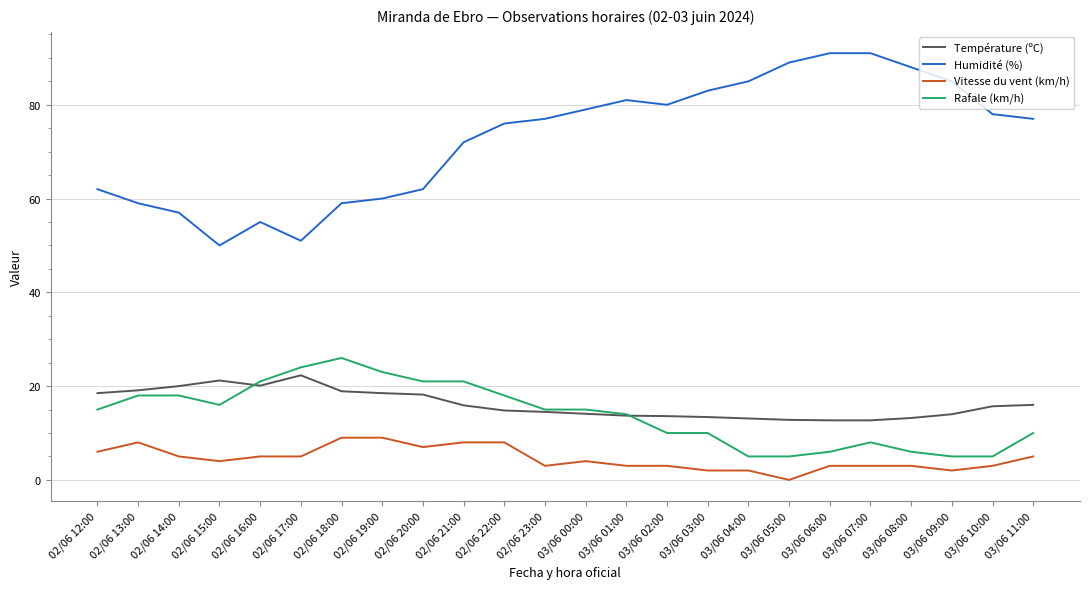

What is the maximum value for Température (ºC)?

22.3